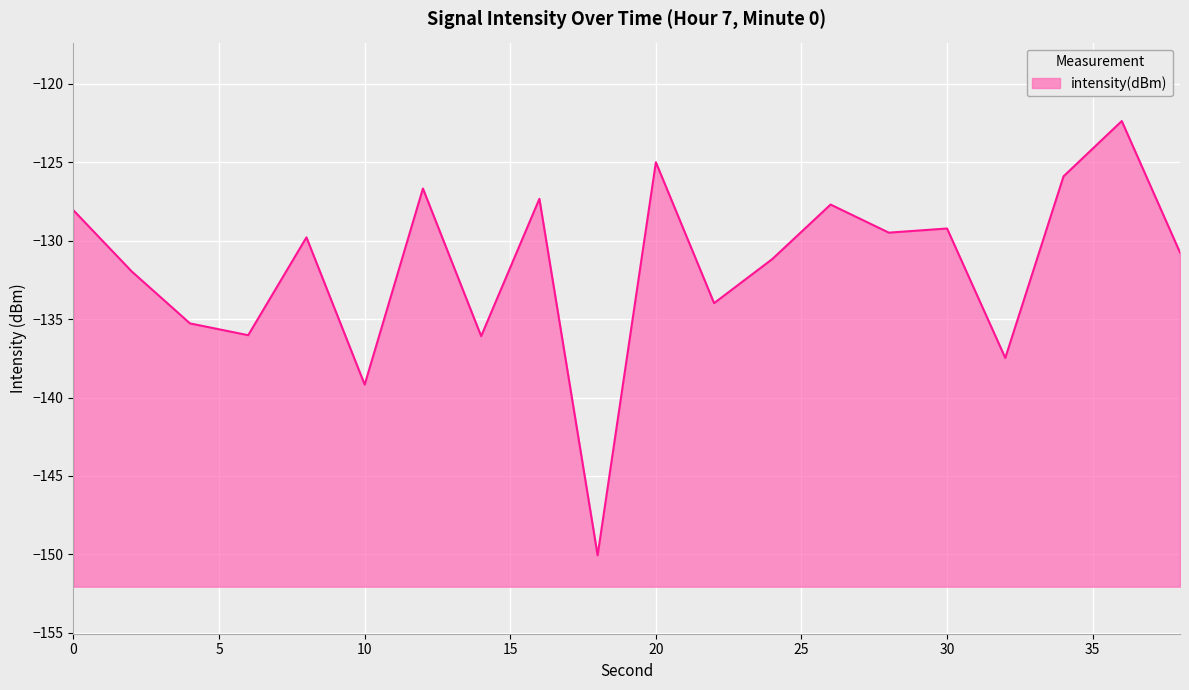

What is the value of the 7th point from the left?

-126.7